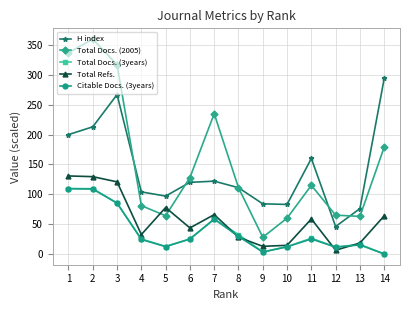

What is the difference between the H index values at 7 and 5?

25.0